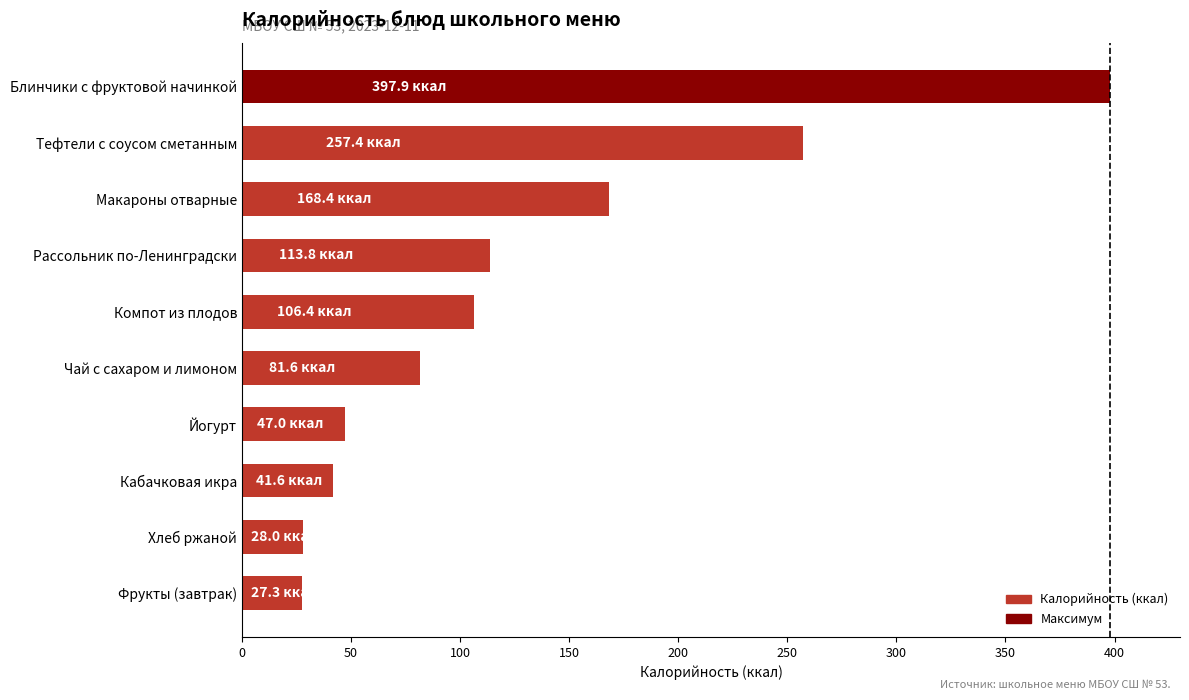

What is the difference between the second highest and second lowest values?

229.4